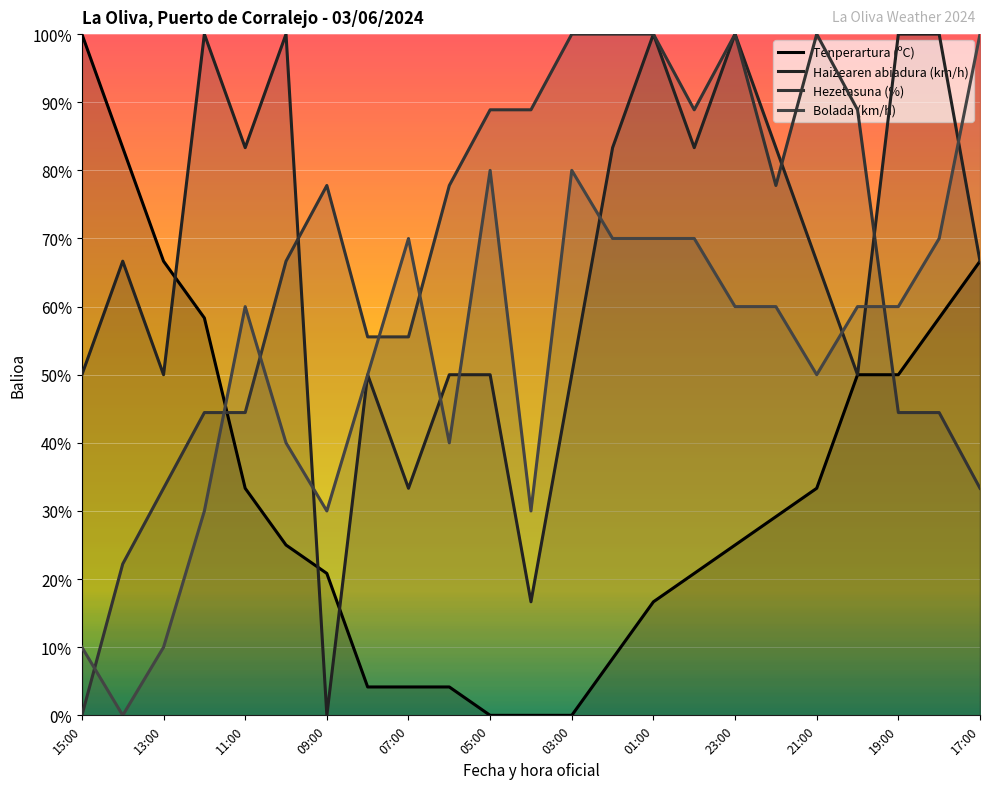

How many lines are shown in the chart?

4